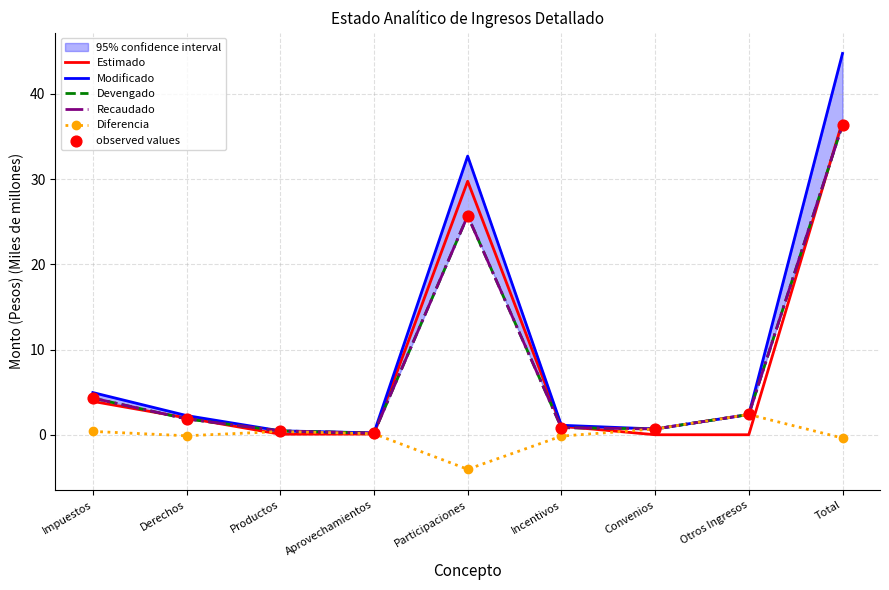

What are all the series names shown in the legend?

Estimado, Modificado, Devengado, Recaudado, Diferencia, observed values